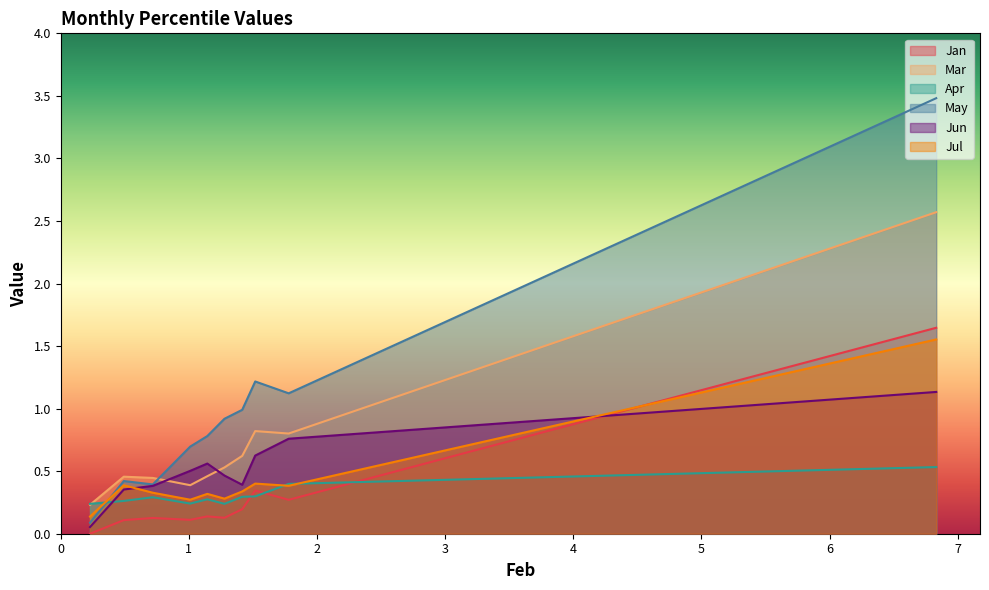

At pct65, list the series in order from largest to smallest.

May, Jun, Mar, Jul, Apr, Jan